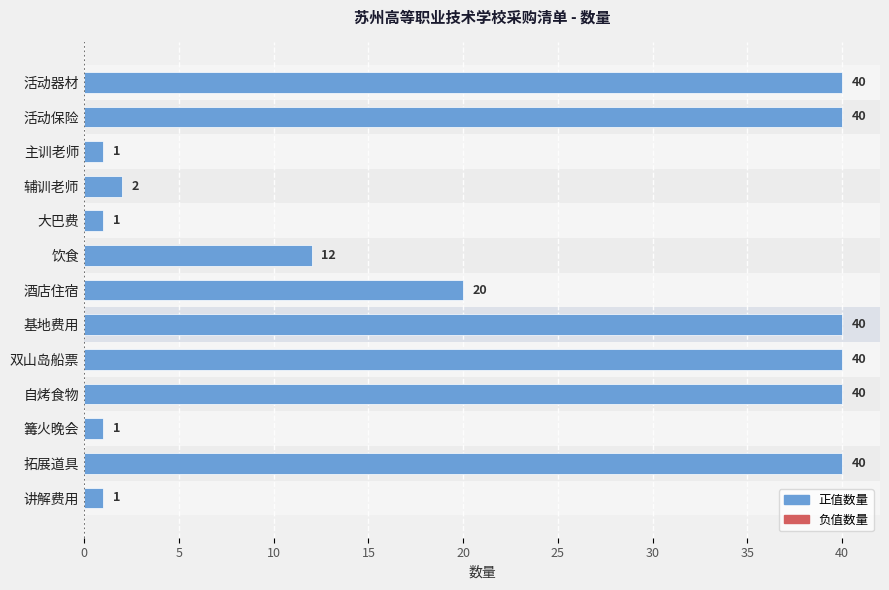

The chart shows a value of 12 at 双山岛船票. True or false?

False